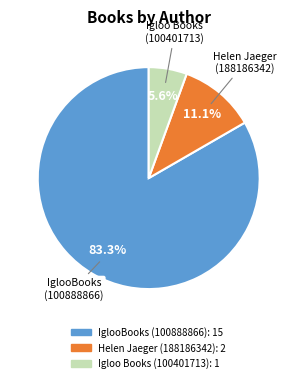

Which has a higher value, Igloo Books (100401713) or IglooBooks (100888866)?

IglooBooks (100888866)